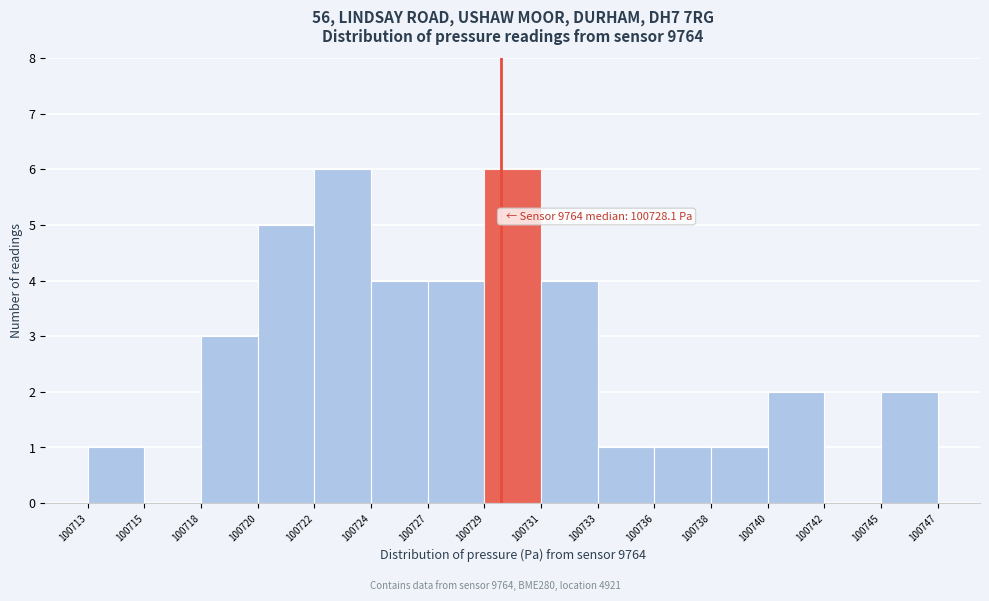

Reading left to right, extract all data points from this chart.

100713=1	100715=0	100718=3	100720=5	100722=6	100724=4	100727=4	100729=6	100731=4	100733=1	100736=1	100738=1	100740=2	100742=0	100745=2